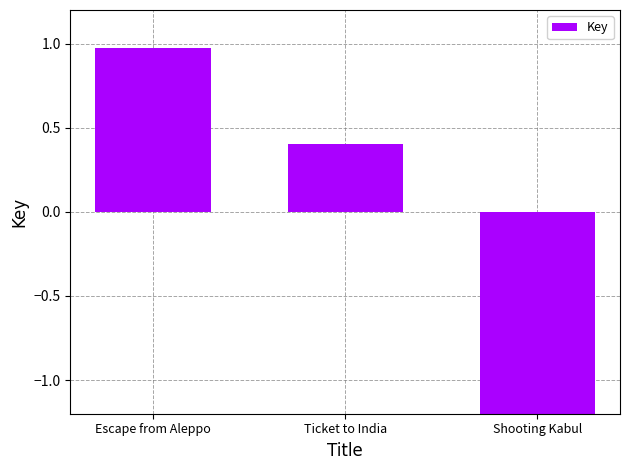

Reading left to right, transcribe all the data shown in this chart.

1.0	0.4	-1.4